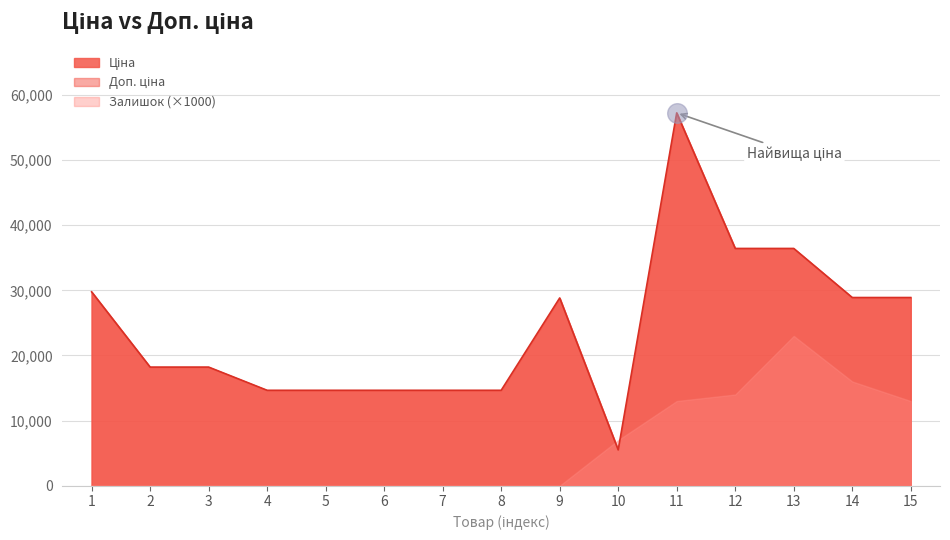

Which series contains the highest Y value?

Ціна